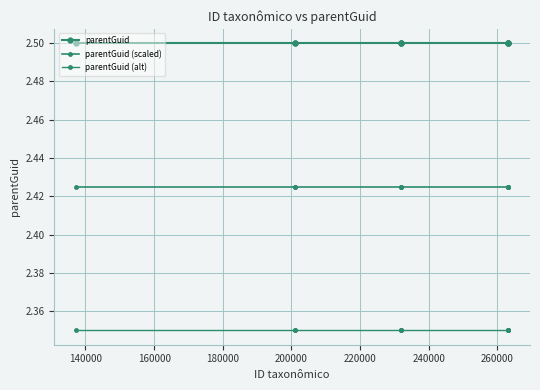

True or false: parentGuid and parentGuid (scaled) intersect in this chart.

False